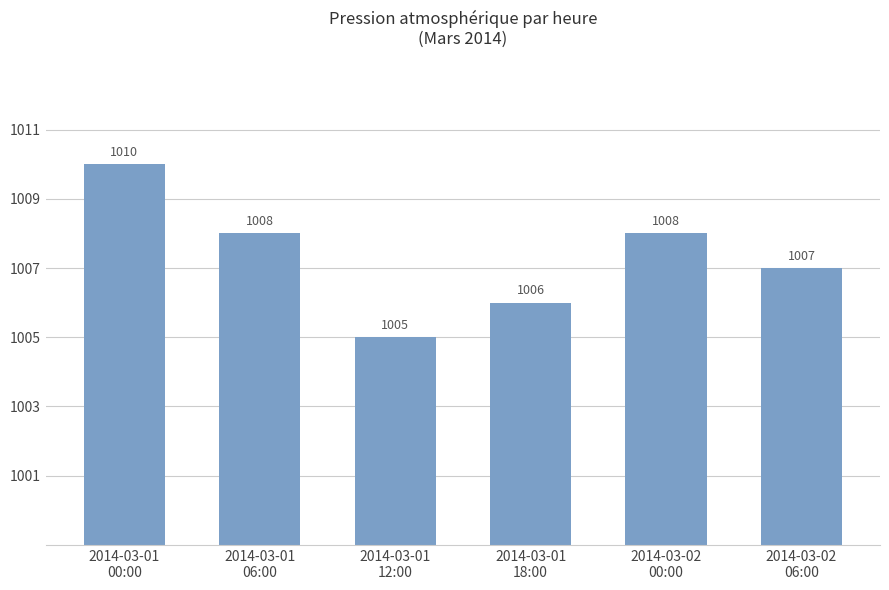

What is the maximum value shown in the chart?

1010